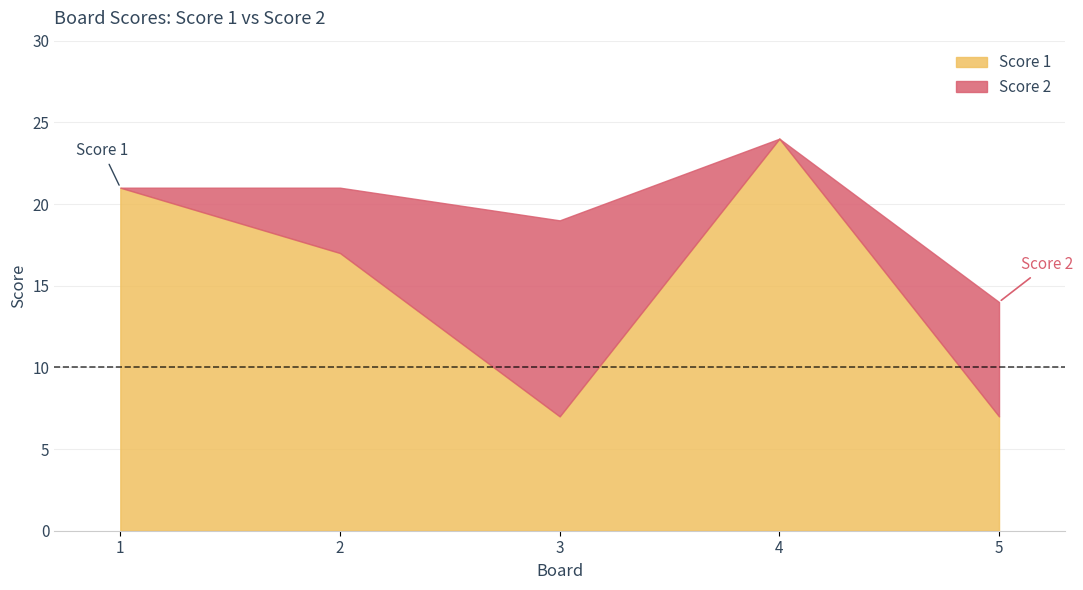

List the labels in order of Score 2 value, smallest first.

1, 4, 2, 5, 3